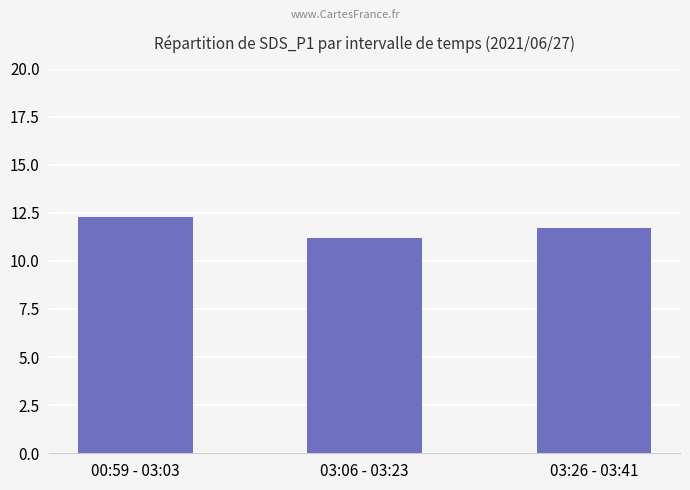

True or false: the data shows 12.3 at 00:59 - 03:03.

True